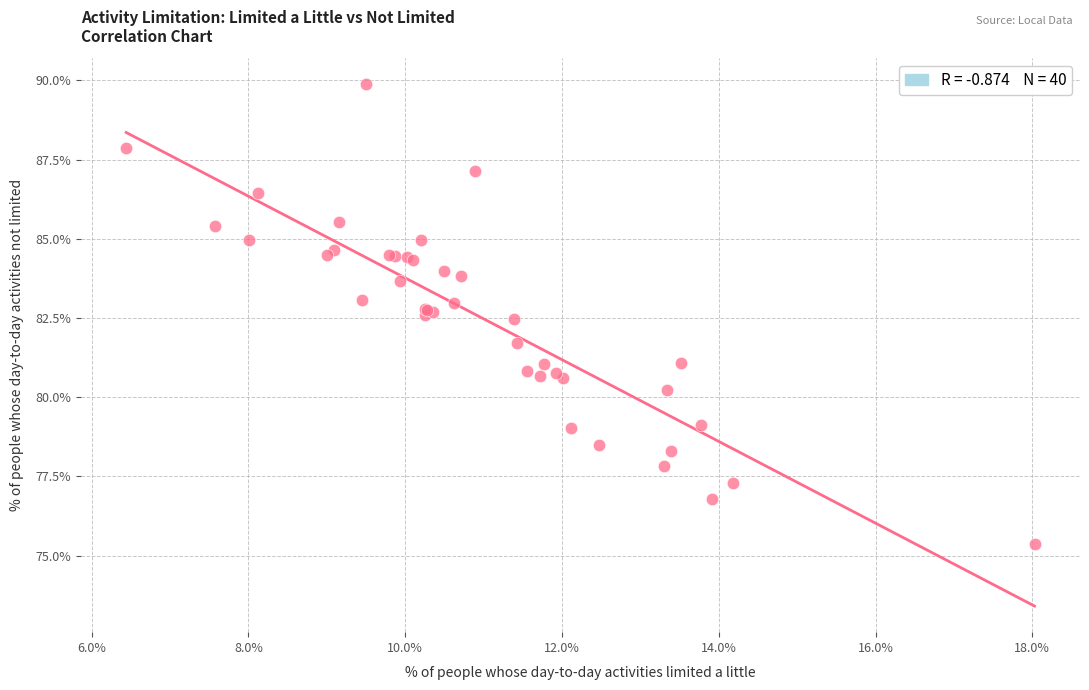

What Y value in the scatter plot is closest to 82?

81.7